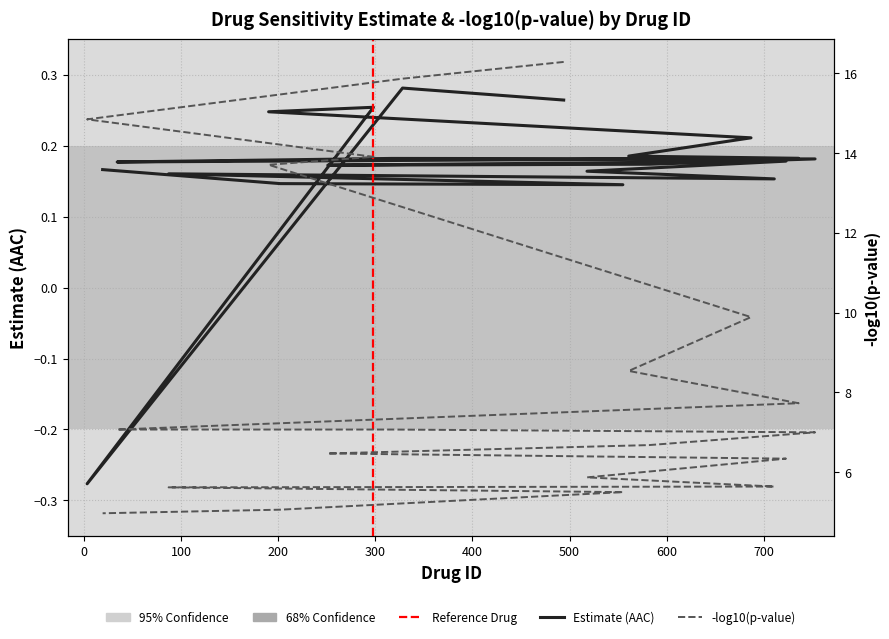

True or false: estimate and pvalue_neg_log10 cross at least once.

False